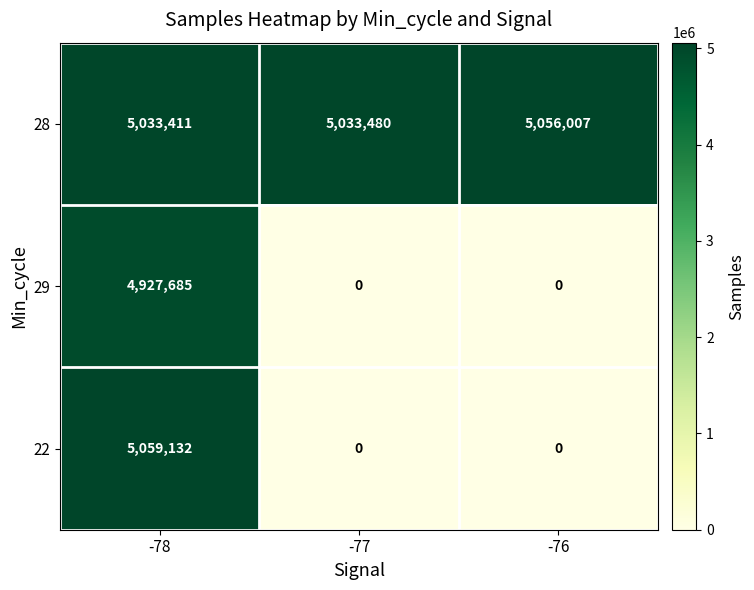

Reading left to right, list all the values displayed in this chart.

28: -78=5033411	-77=5033480	-76=5056007
29: -78=4927685	-77=0	-76=0
22: -78=5059132	-77=0	-76=0